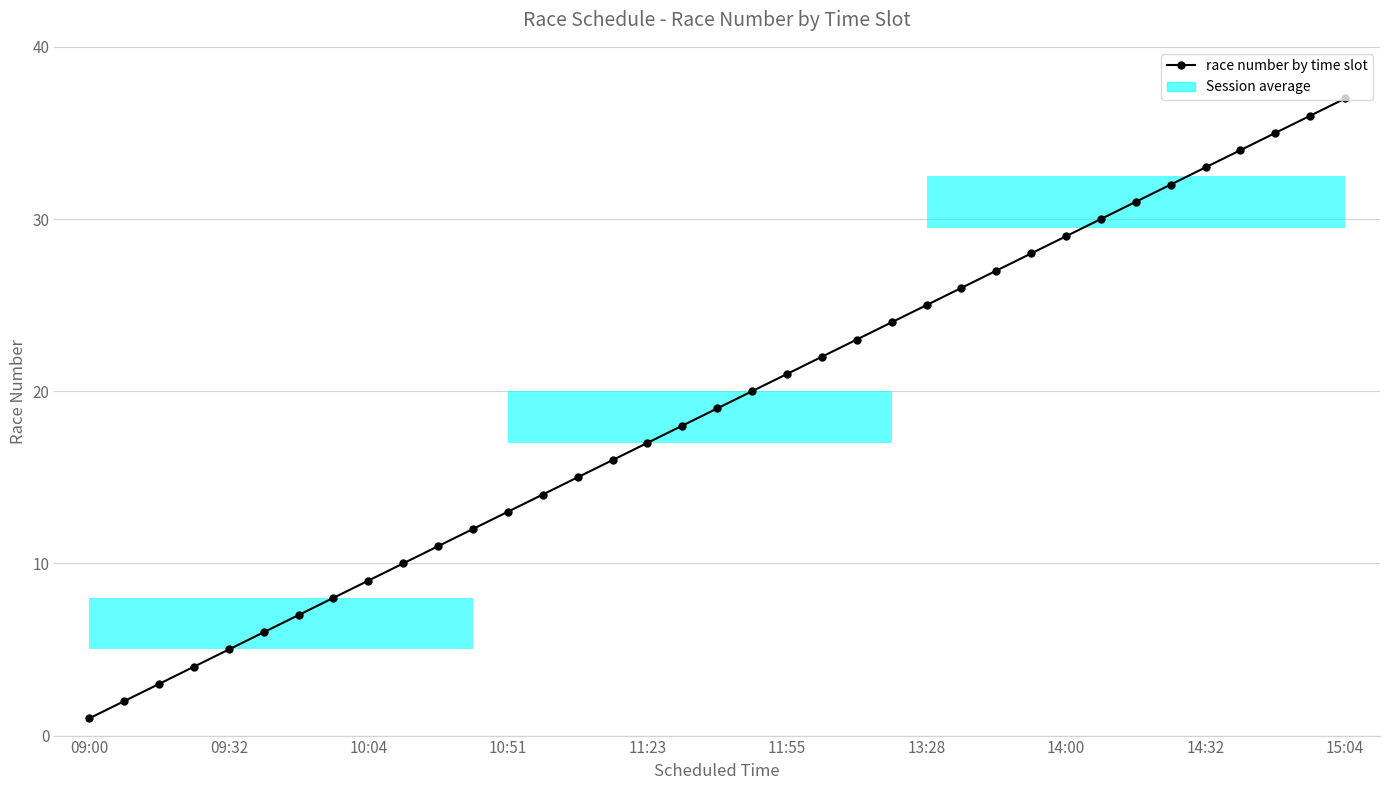

What is the difference between the second highest and minimum values?

35